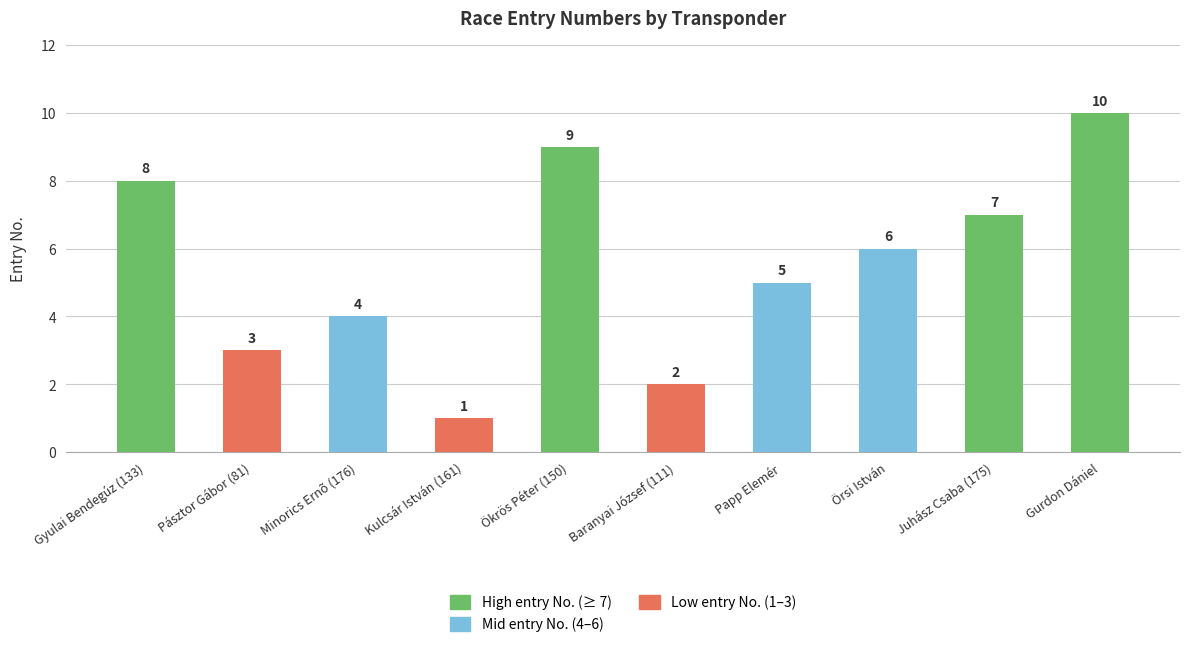

Are the bars grouped side by side (vs. stacked)?

No